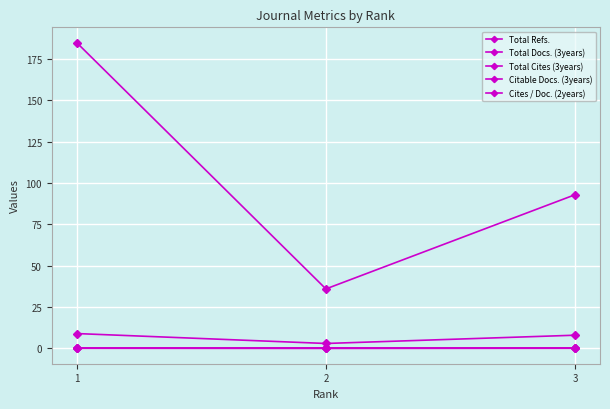

Does the chart have visible grid lines?

Yes